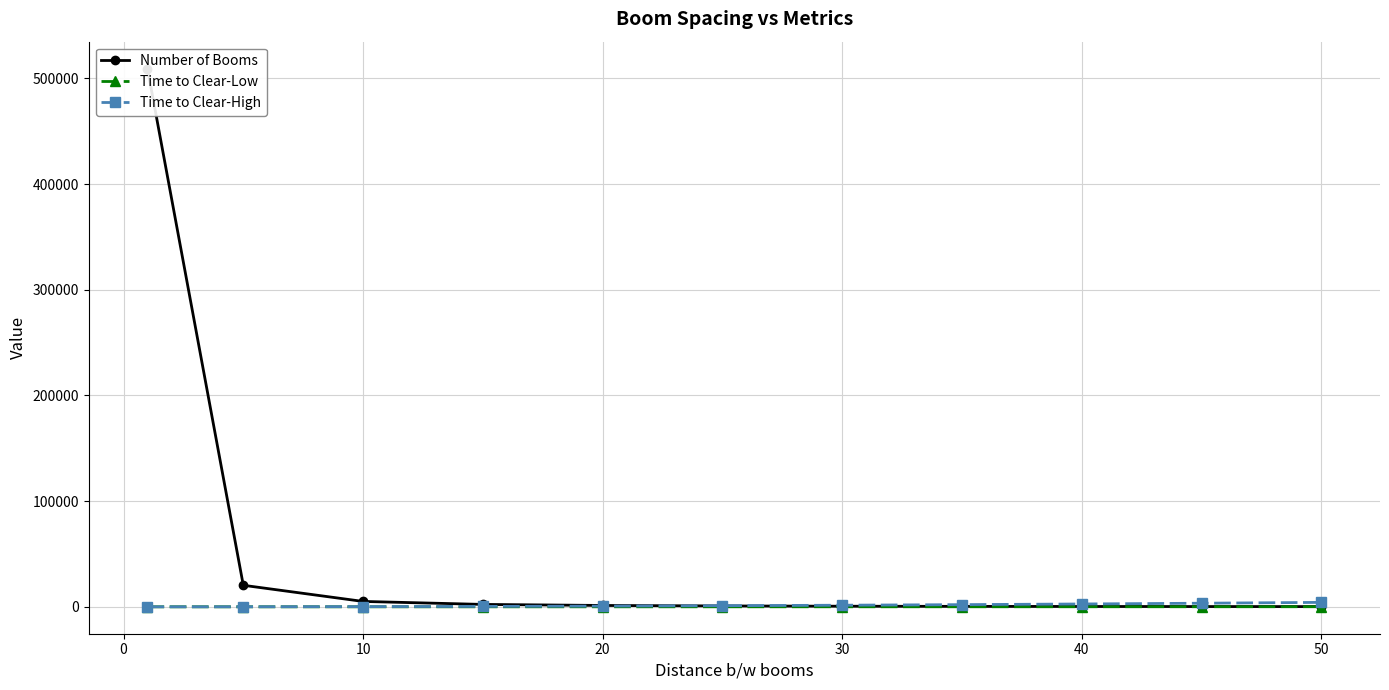

Is it true that Number of Booms equals 814.0 at 40?

True